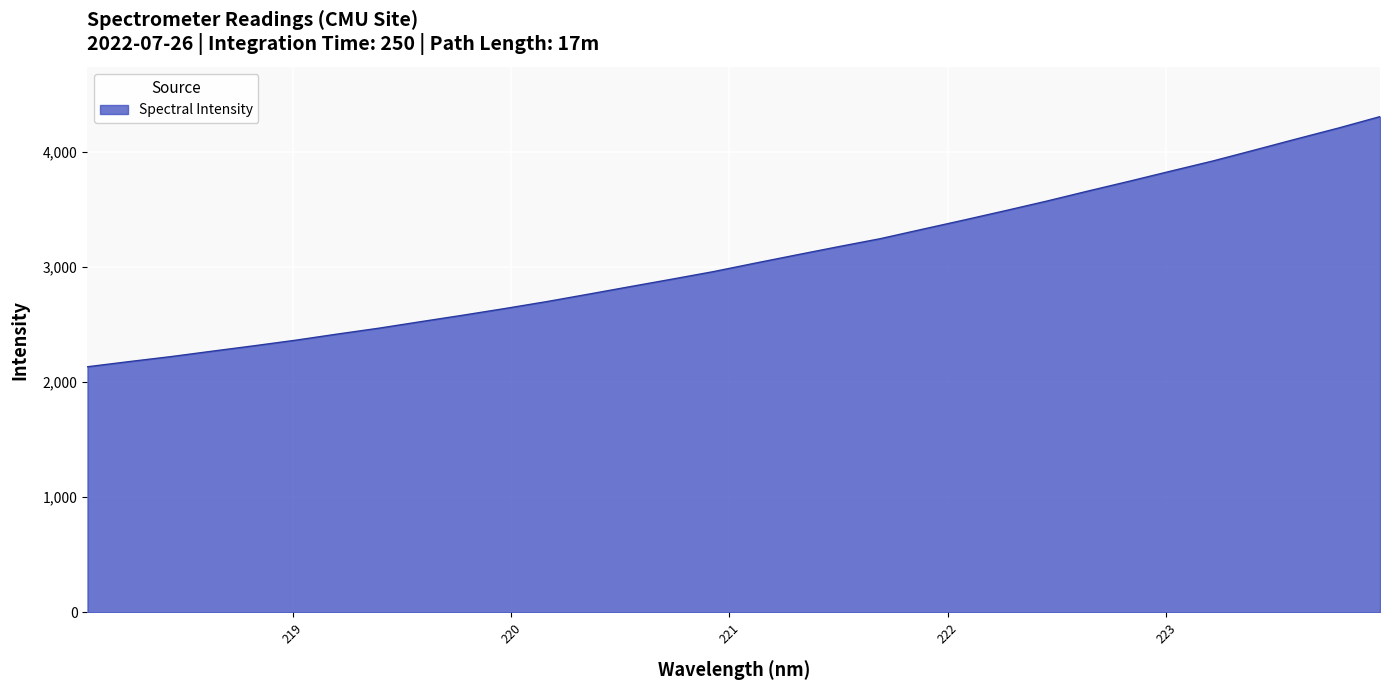

What is the greatest value displayed?

4306.6